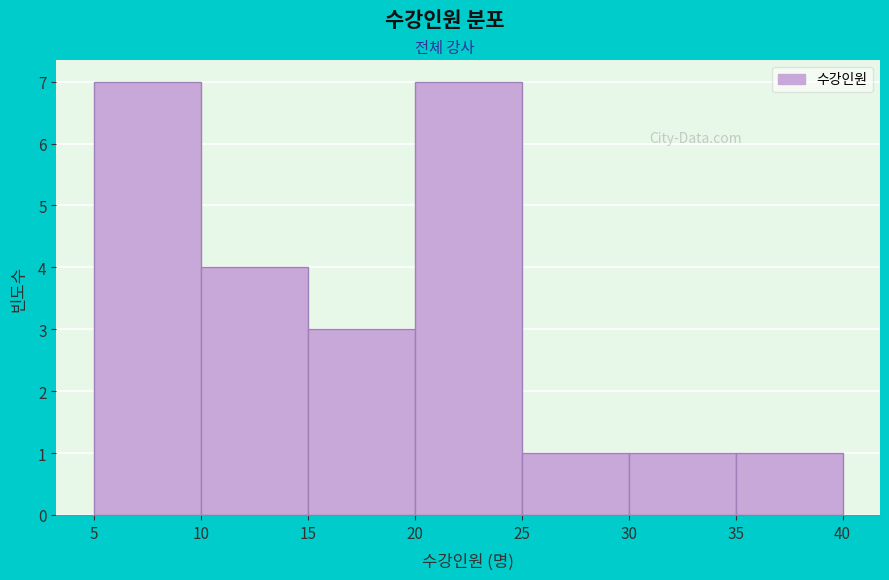

Reading left to right, transcribe this chart: for each bar, give the range it covers on the x-axis and its height. The values are not printed on the chart, so give them approximately, as read against the axis.

5 to 10: 7
10 to 15: 4
15 to 20: 3
20 to 25: 7
25 to 30: 1
30 to 35: 1
35 to 40: 1